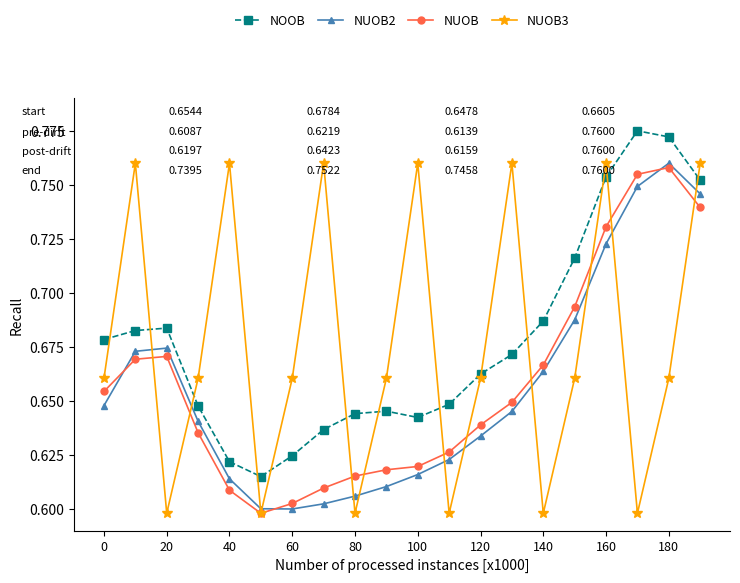

In NUOB3, how many points are lower than both neighbors (excluding endpoints)?

6